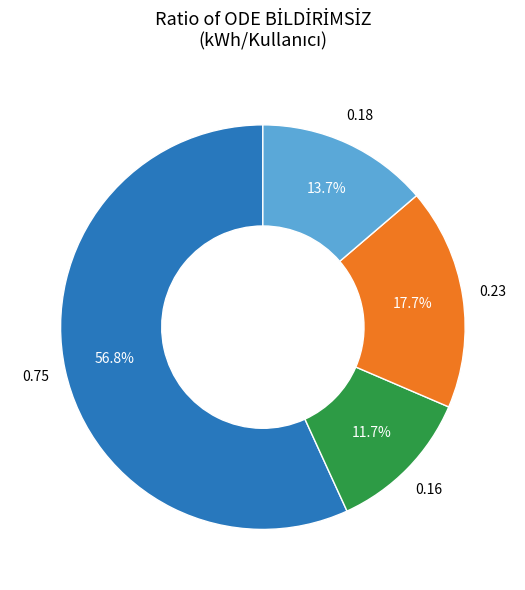

Is there any slice that represents more than half of the pie?

Yes